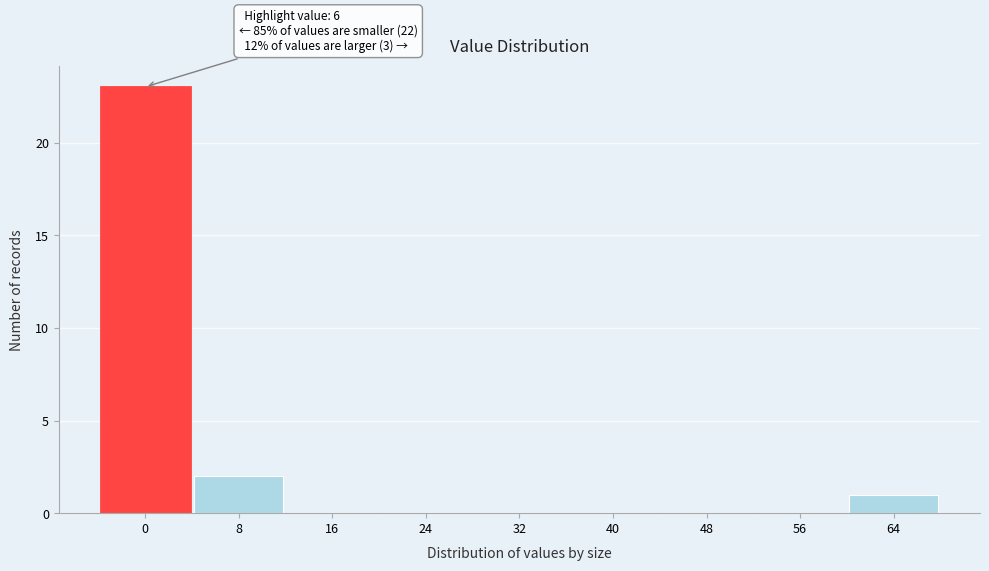

Reading left to right, transcribe all the data shown in this chart.

0=23	8=2	16=0	24=0	32=0	40=0	48=0	56=0	64=1